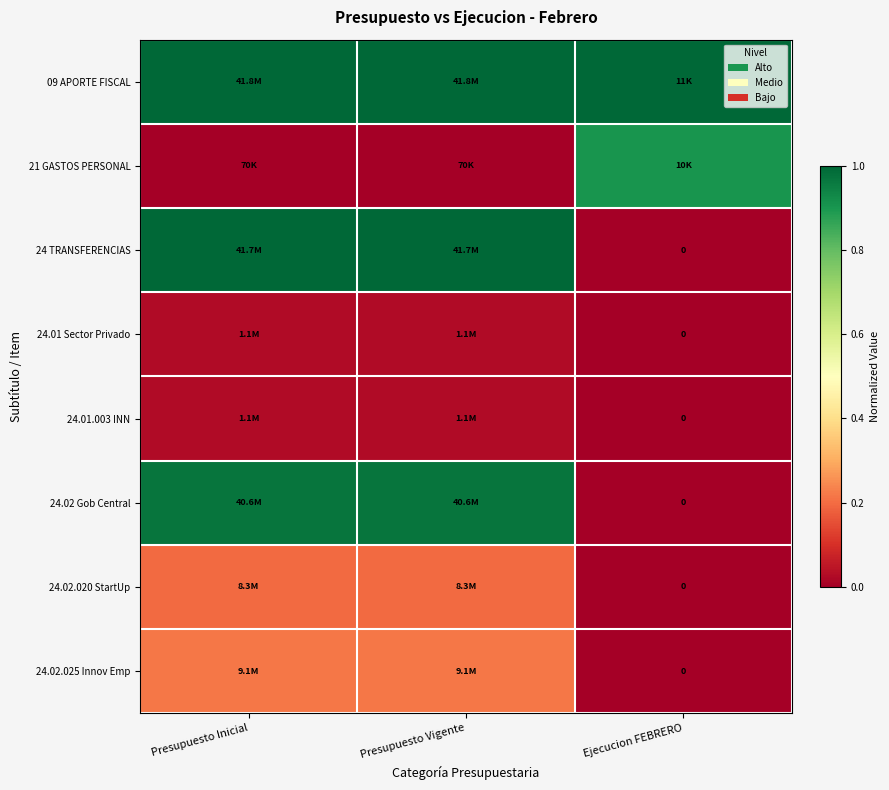

Between Presupuesto Vigente and Presupuesto Inicial, which is larger?

Presupuesto Vigente